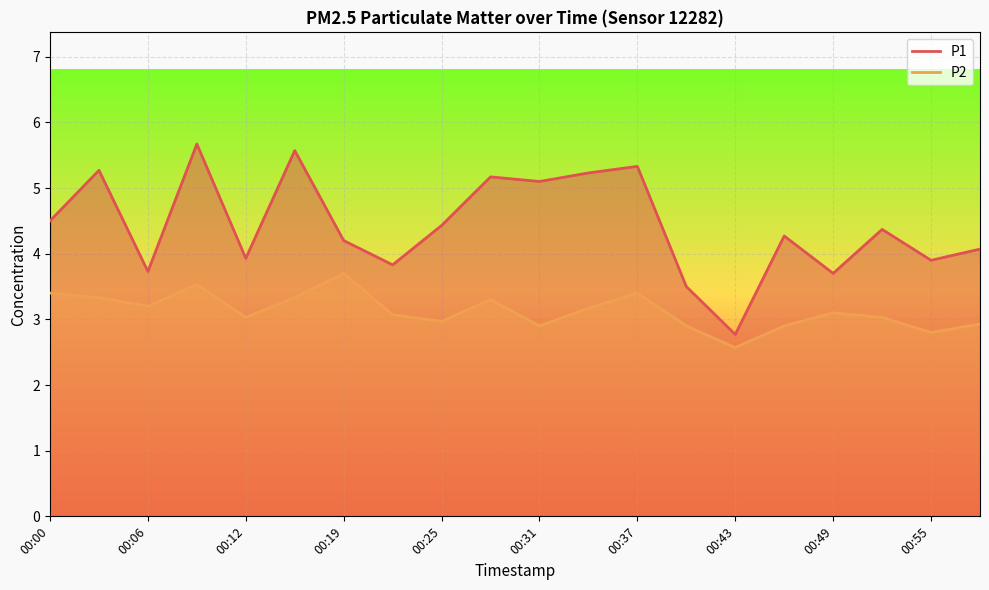

Which has a higher value, 00:40 or 00:25?

00:25